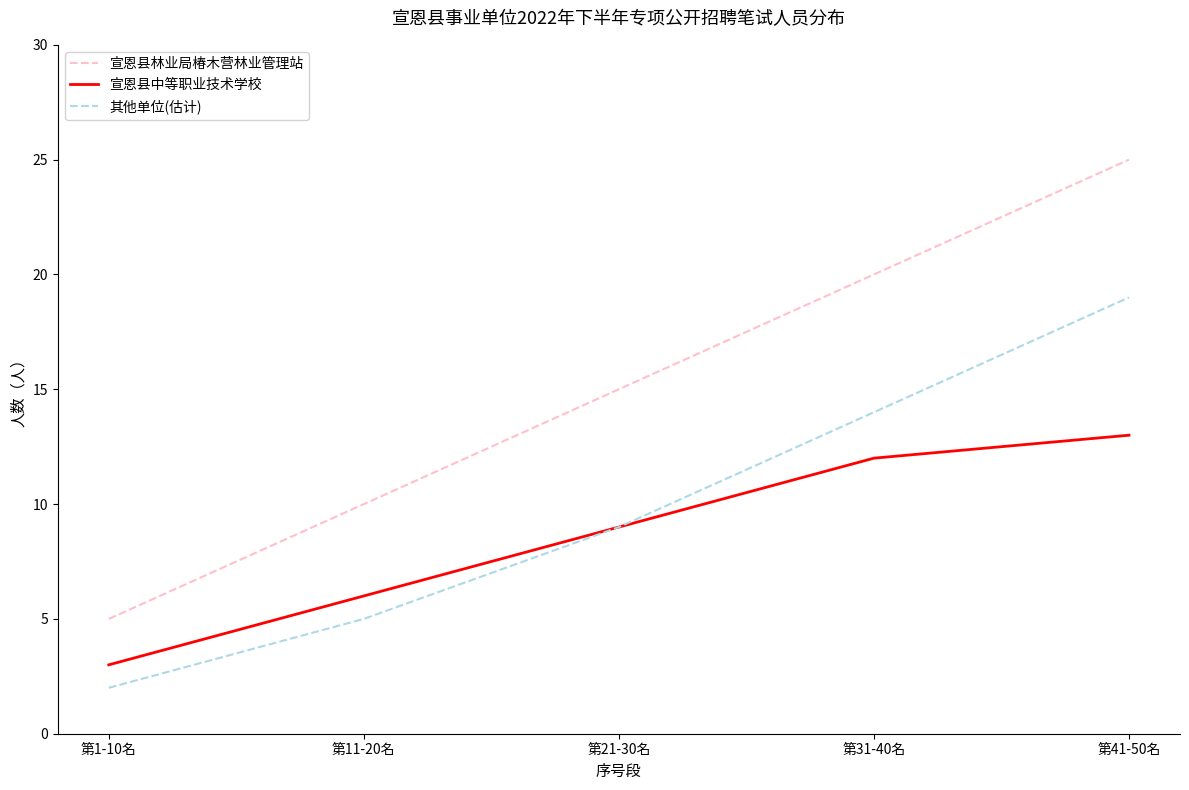

Which series changed the most between 第11-20名 and 第41-50名?

宣恩县林业局椿木营林业管理站